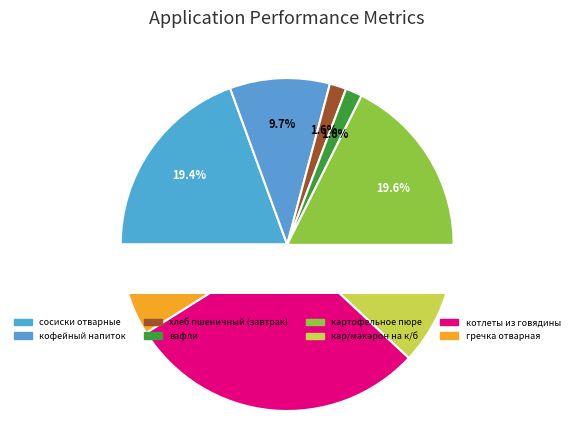

Rank the categories by value from lowest to highest.

хлеб пшеничный (завтрак), вафли, гречка отварная, кофейный напиток, кар/макарон на к/б, сосиски отварные, картофельное пюре, котлеты из говядины